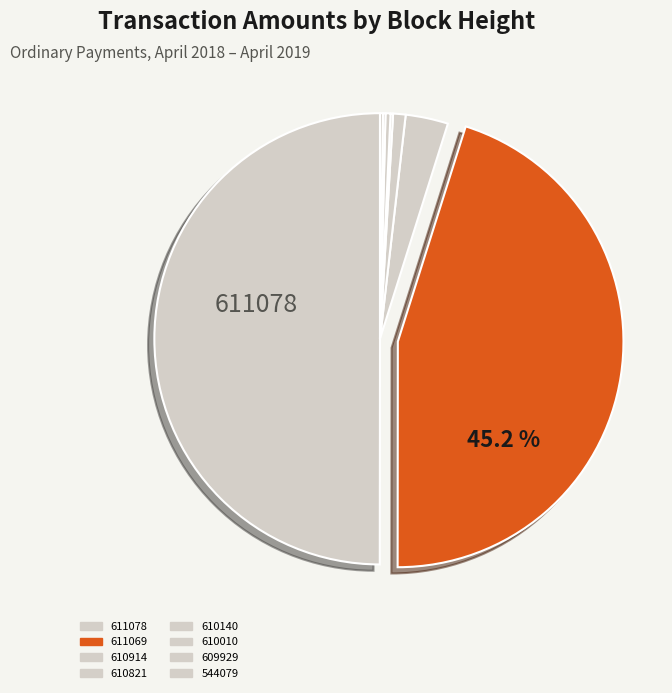

What is the total percentage of 544079 and 610914?

3.3%